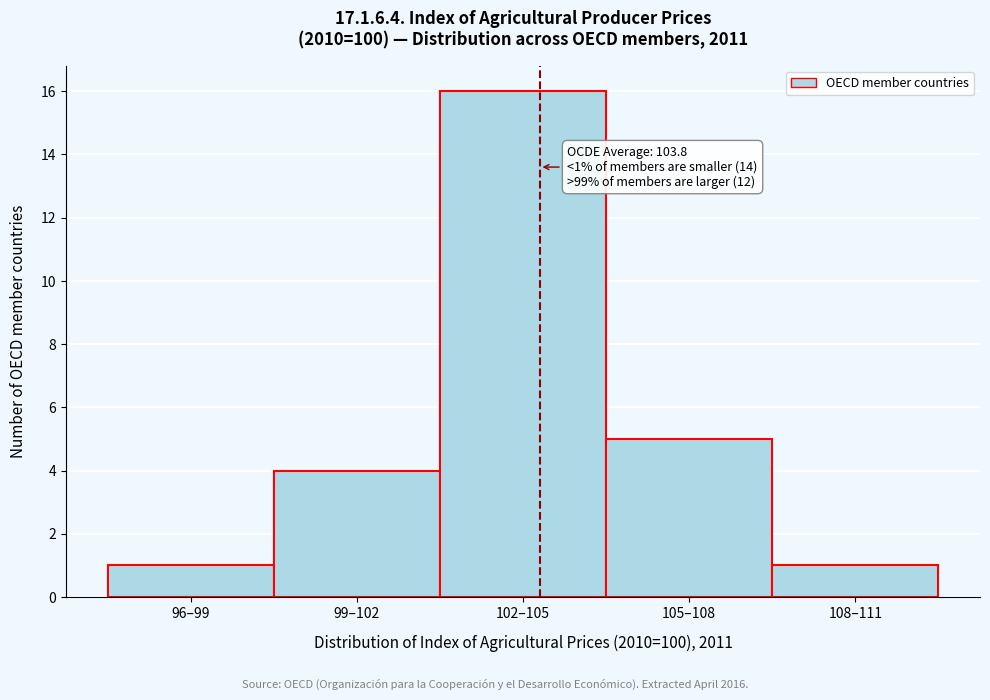

Reading left to right, transcribe all the data shown in this chart.

96–99=1	99–102=4	102–105=16	105–108=5	108–111=1